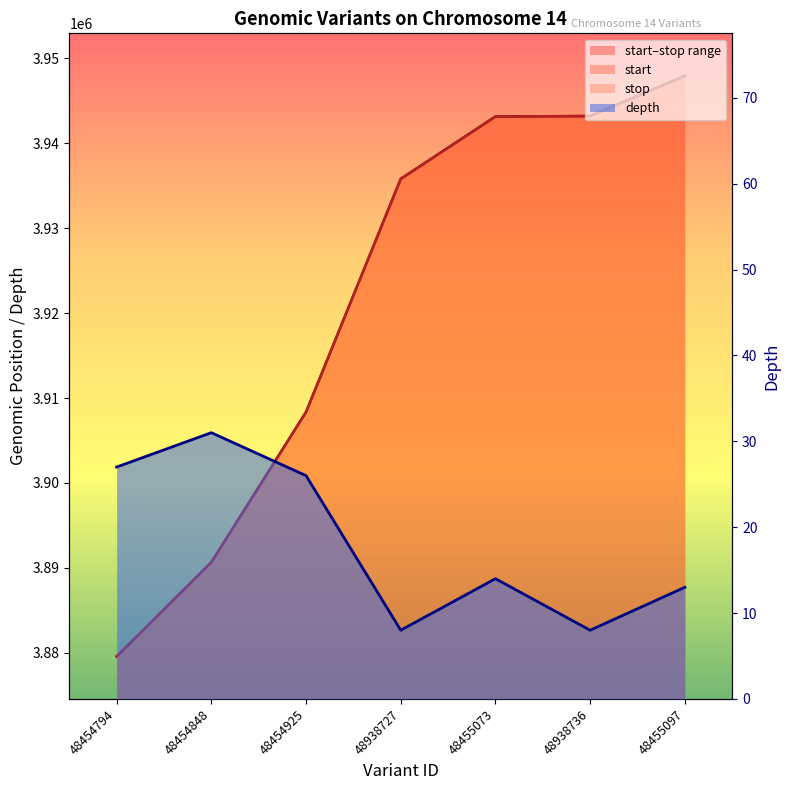

What is the label of the 5th point from the left?

48455073